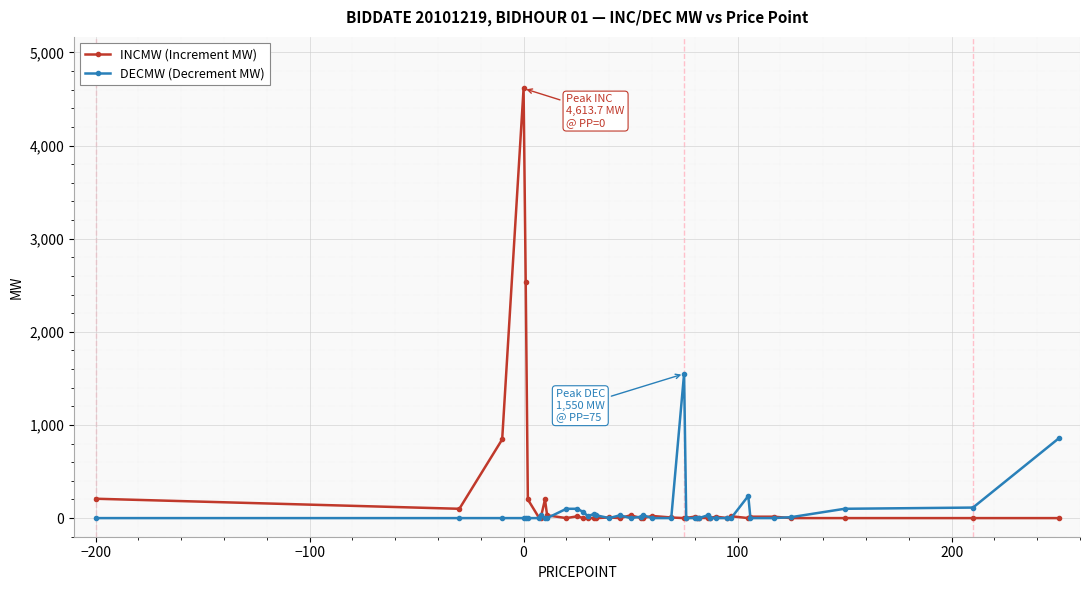

What is the value of the INCMW (Increment MW) point at the 1st from the left?

208.0